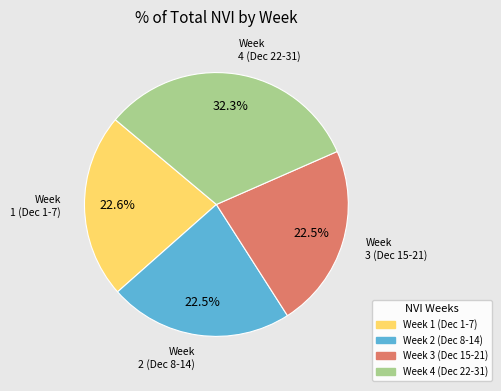

Does any single category account for the majority?

No